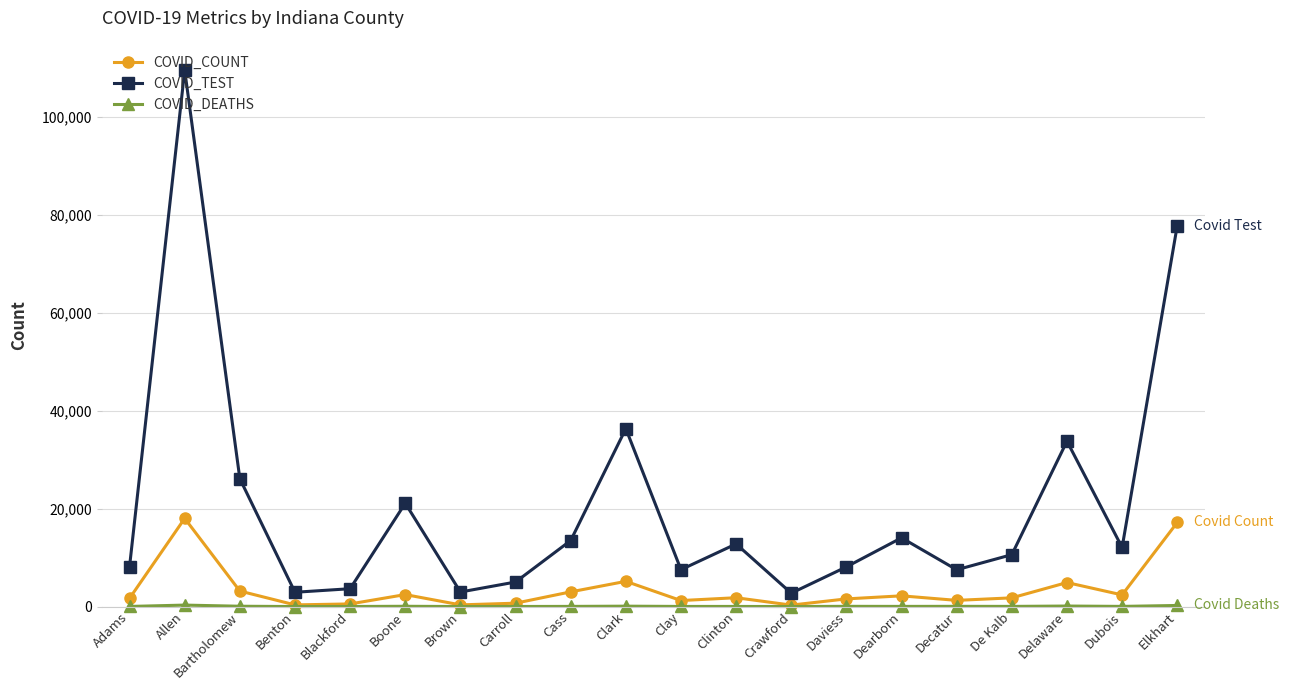

Which series changed the most between Allen and Dubois?

COVID_TEST